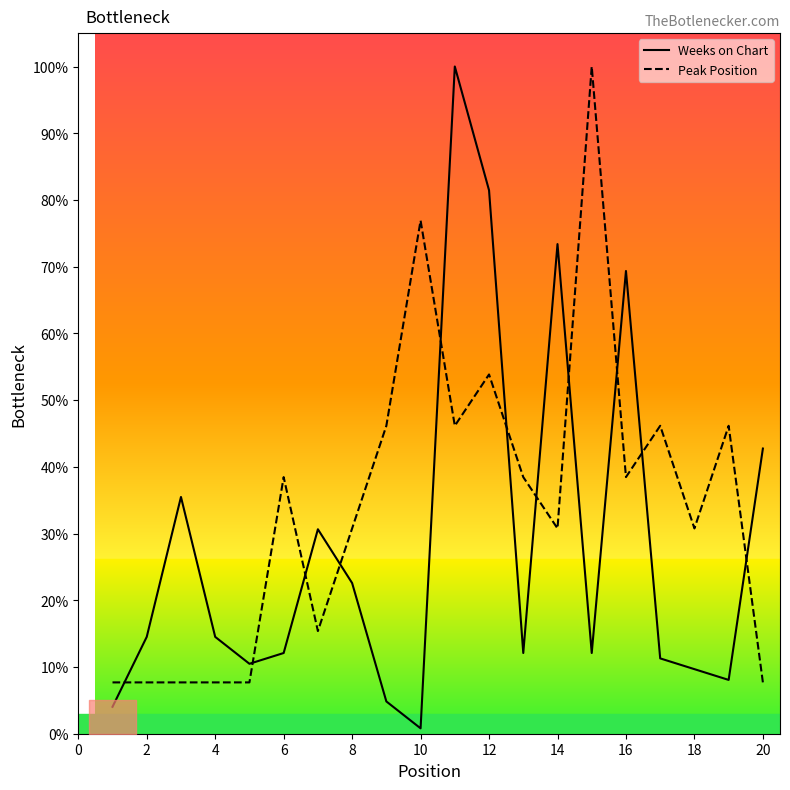

Rank the series by their average value, from highest to lowest.

Peak Position, Weeks on Chart